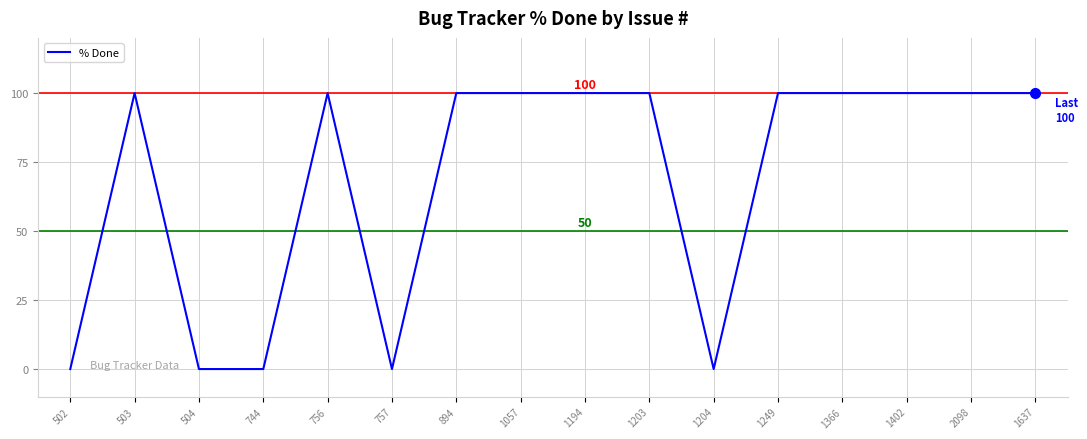

What is the difference between the second highest and second lowest values?

100